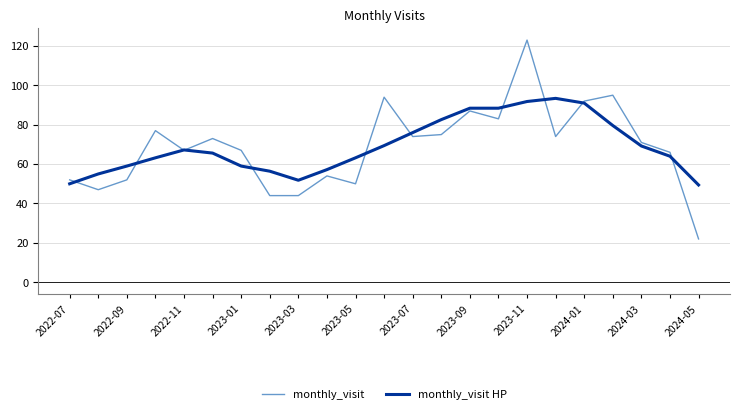

True or false: monthly_visit and monthly_visit HP cross at least once.

True